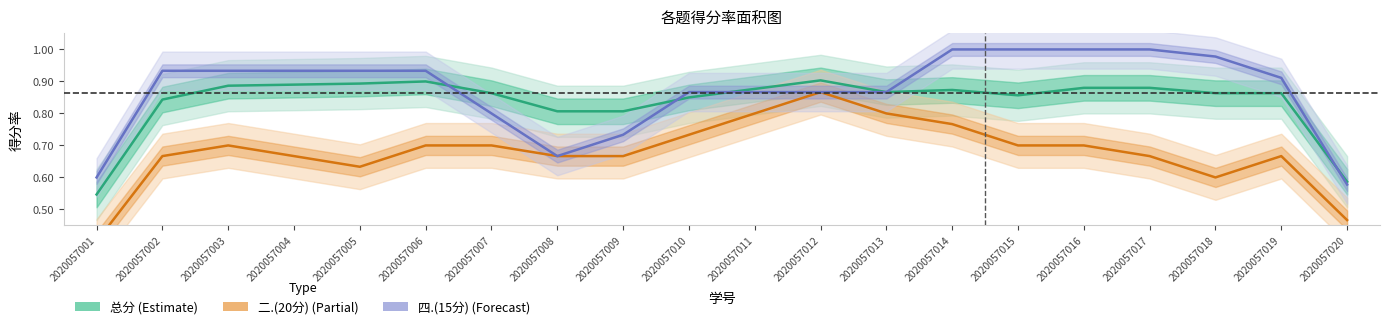

At which category does the chart reach its peak across all series?

2020057014